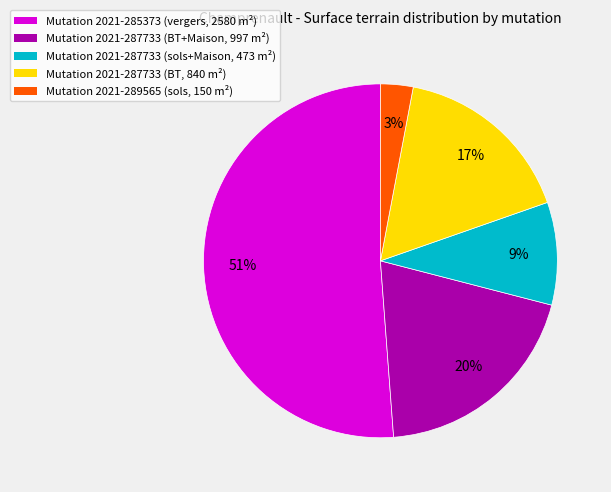

What percentage is the Mutation 2021-289565 (sols, 150 m²) slice, to the nearest percent?

3%